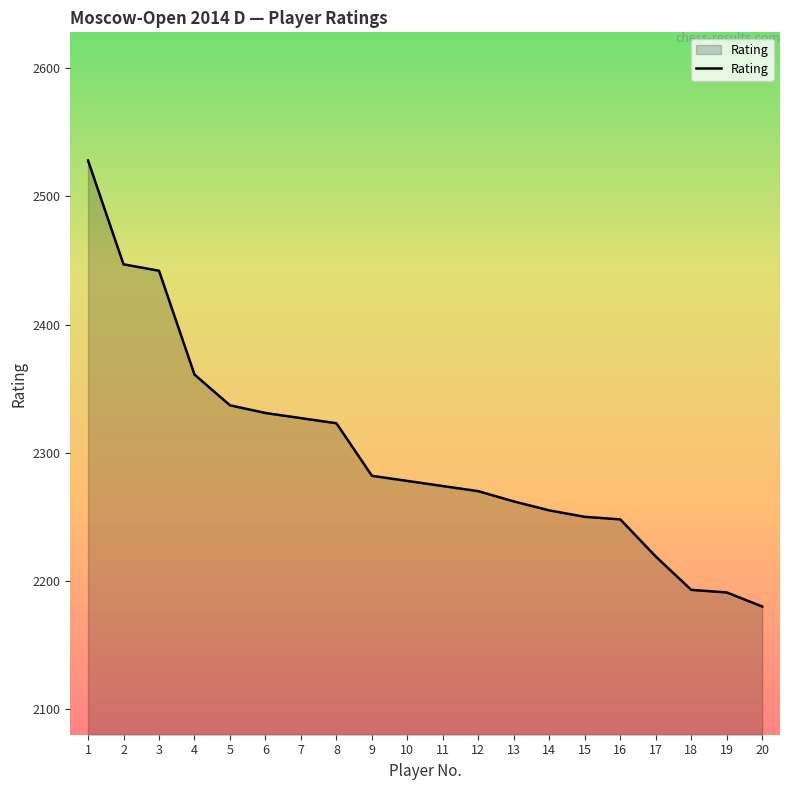

What value does the data have at 9?

2282